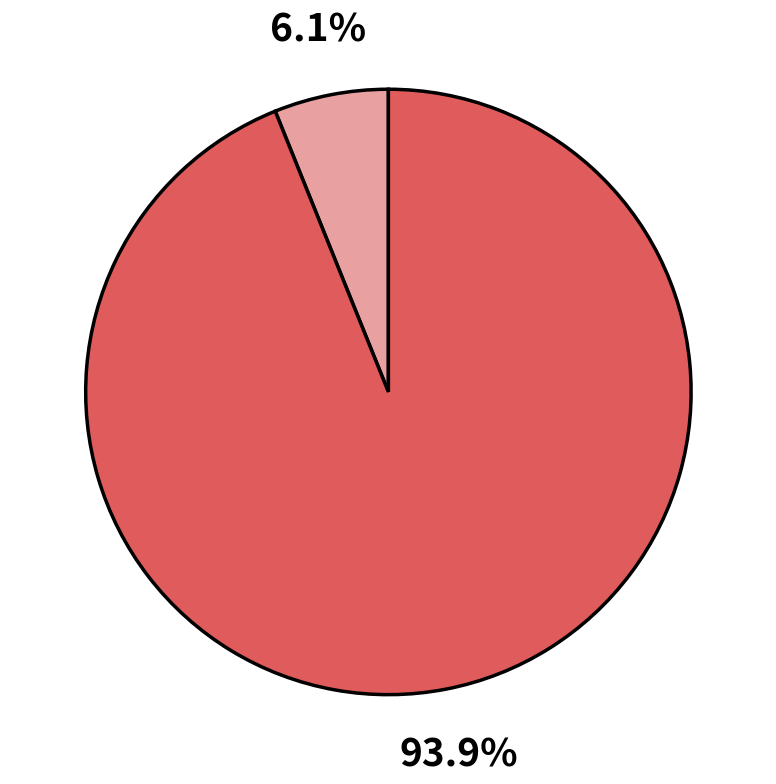

Does any single category account for the majority?

Yes